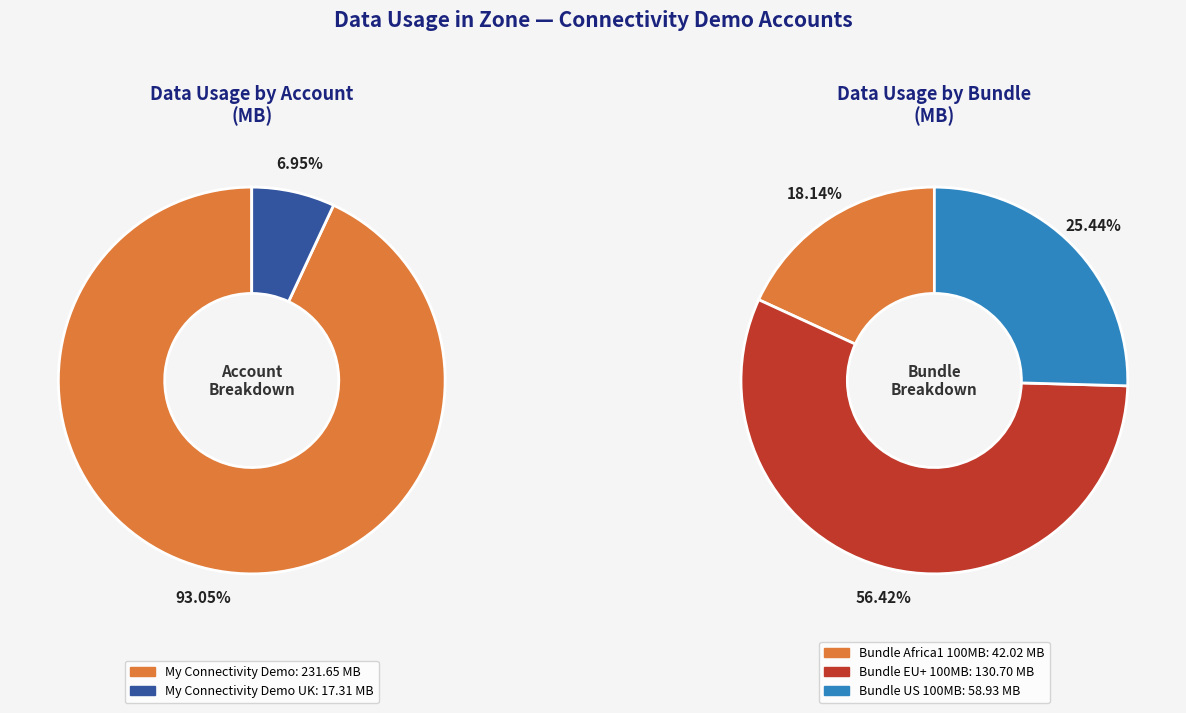

To the nearest percent, what is the average slice percentage?

50%